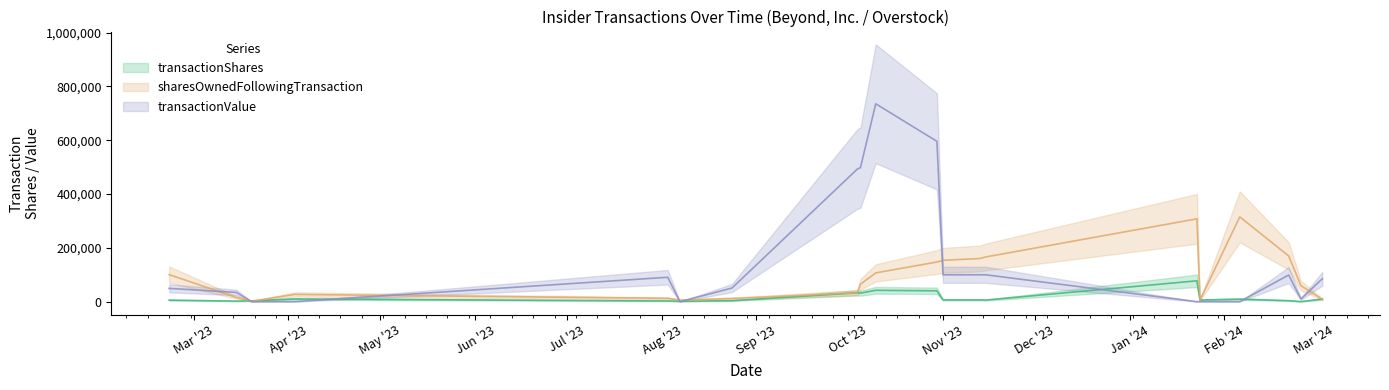

At which category is the sum across all series the highest?

2023-10-10